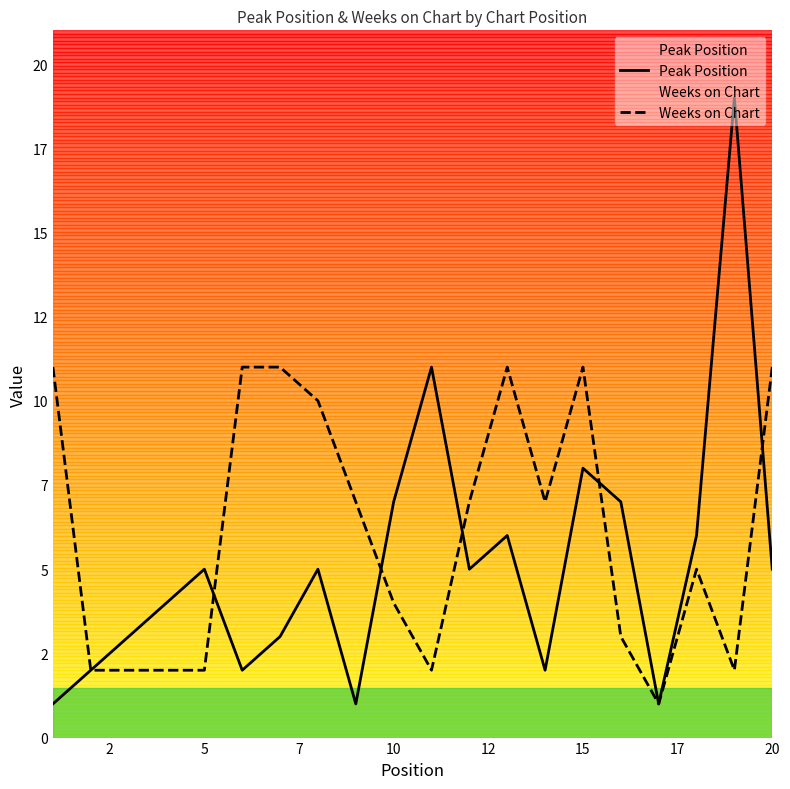

Which series has the largest total across all categories?

Weeks on Chart